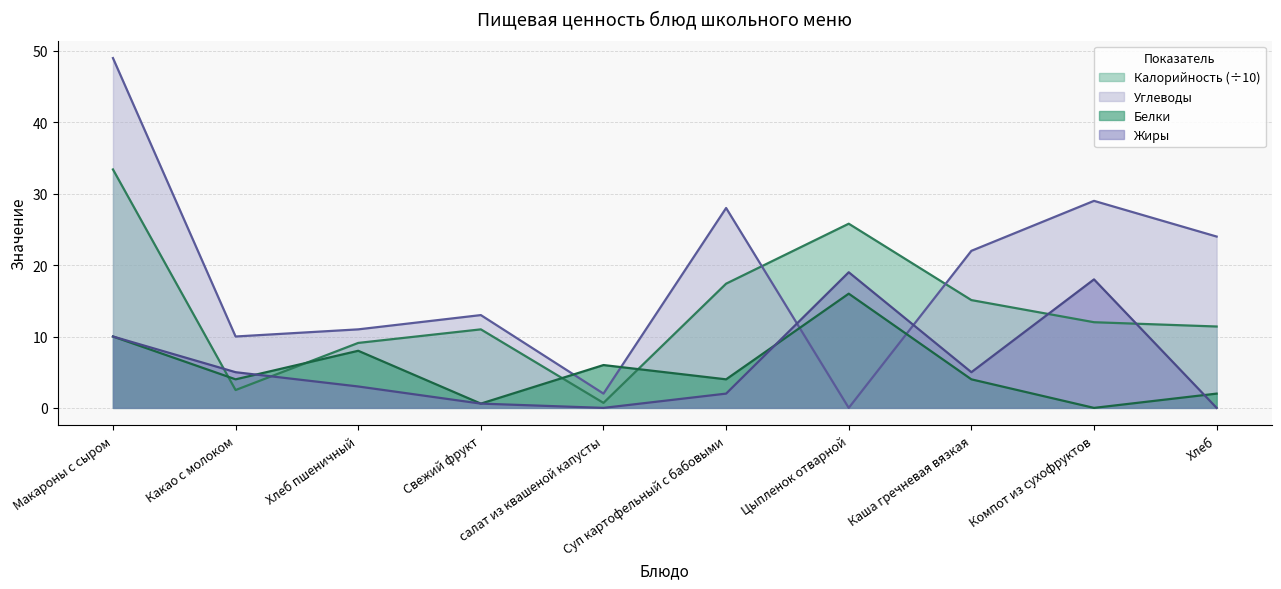

At which label does Углеводы first exceed 22?

Макароны с сыром